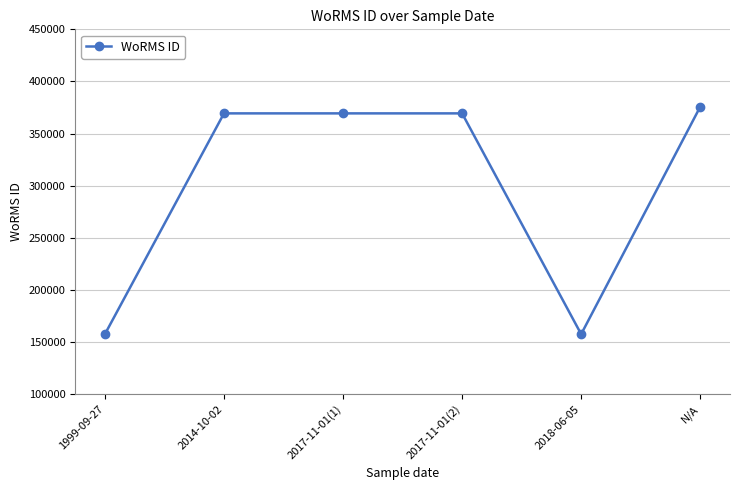

Reading left to right, transcribe all the data shown in this chart.

157466	369350	369350	369350	157466	375701